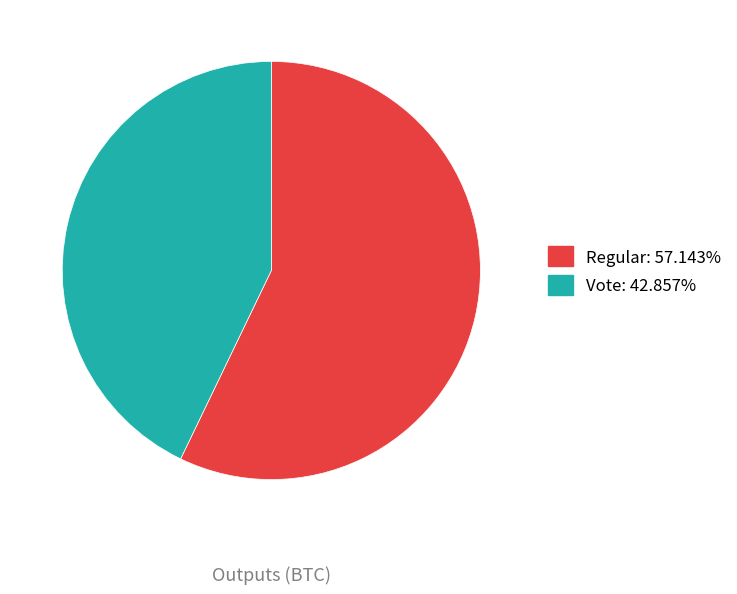

Is the sum of Vote and Regular greater than half?

Yes